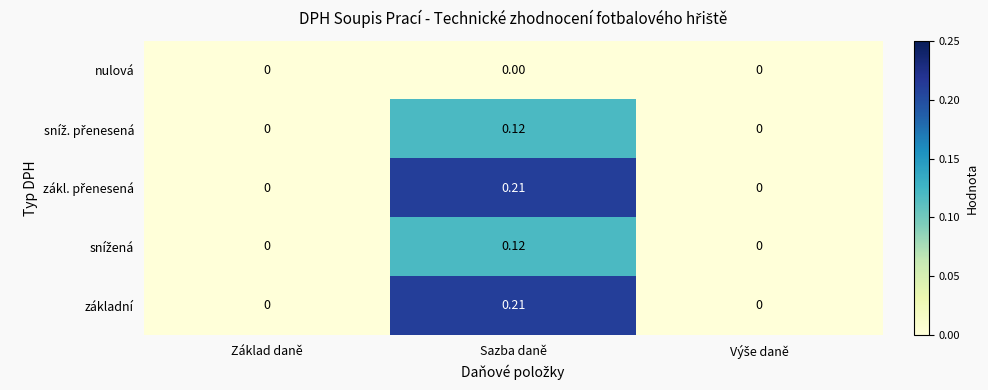

At which category is the sum across all series the highest?

Sazba daně